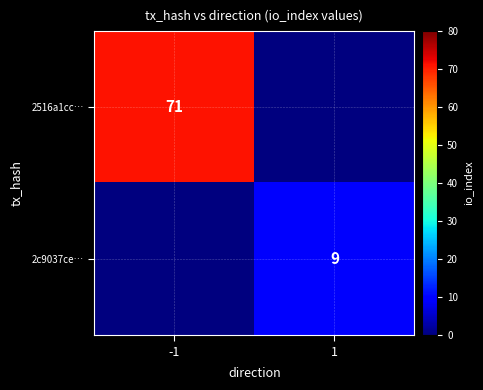

At which category is the sum across all series the highest?

-1